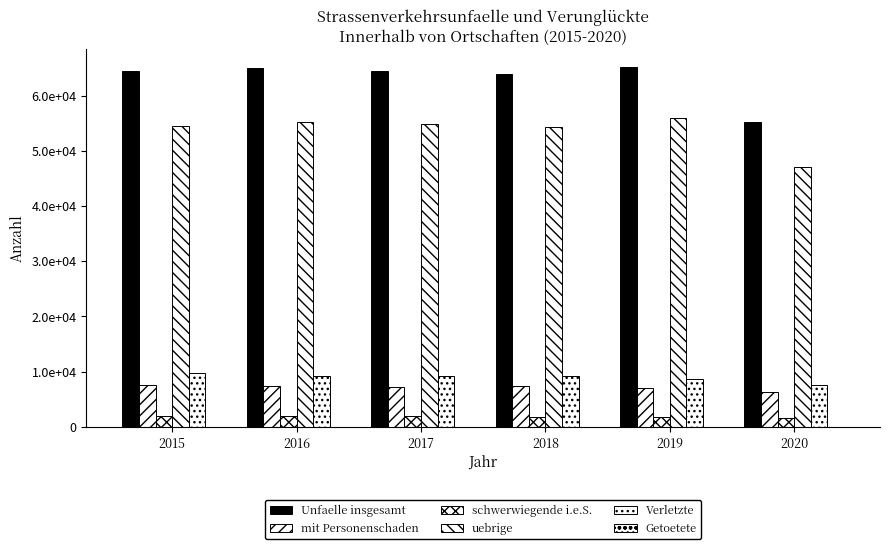

What is the difference between the highest and lowest values at 2018?

63866